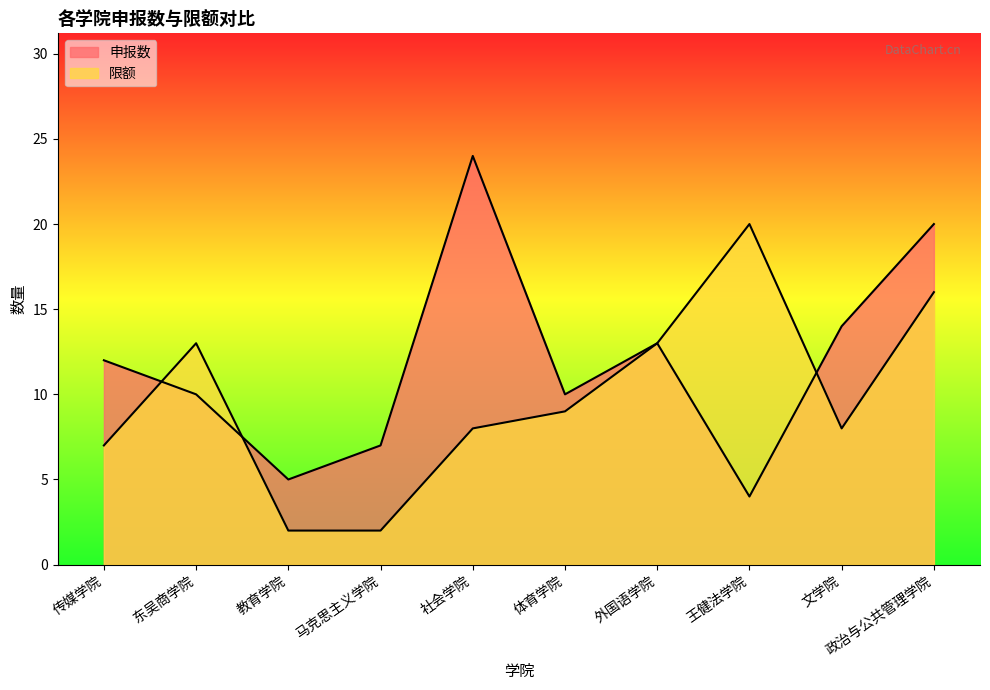

What is the difference between the 限额 values at 政治与公共管理学院 and 马克思主义学院?

14